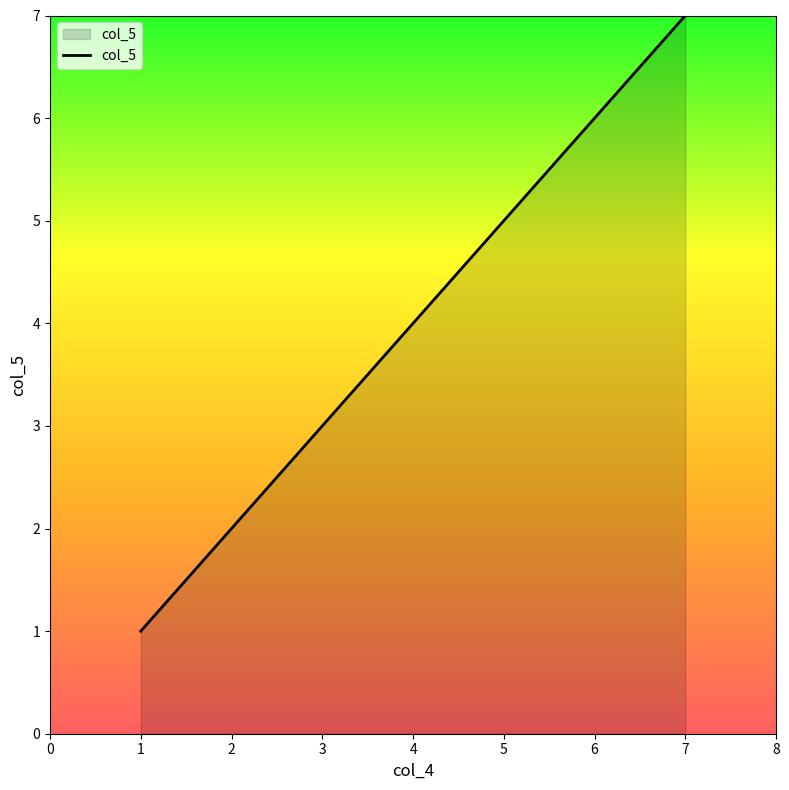

What is the change in value from 2 to 3?

+1